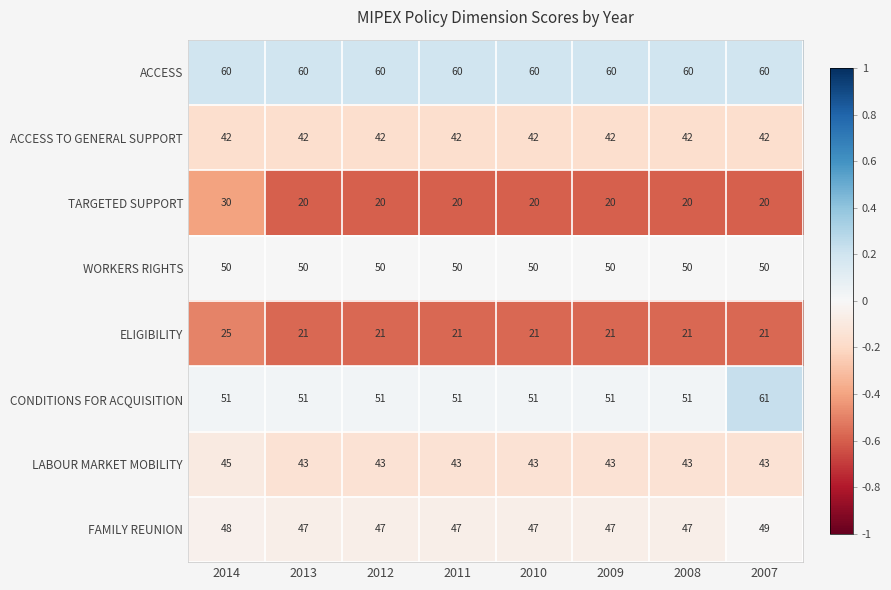

Count the number of data series in this chart.

8